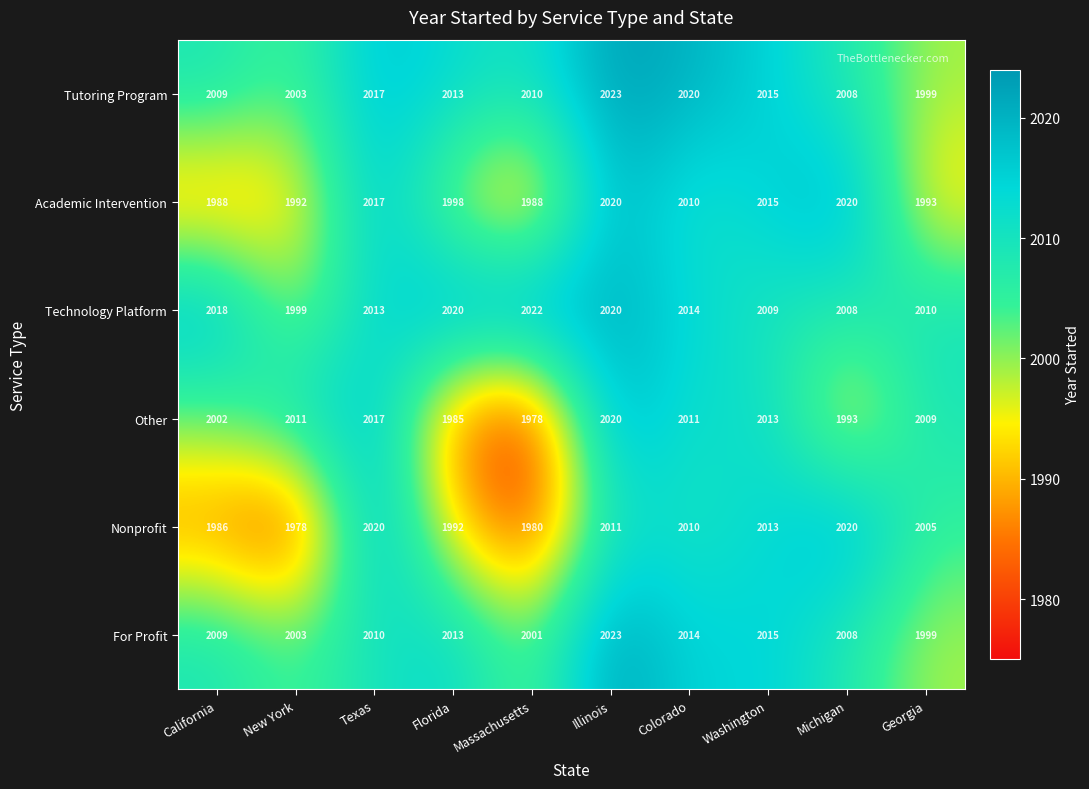

Count the number of data series in this chart.

6